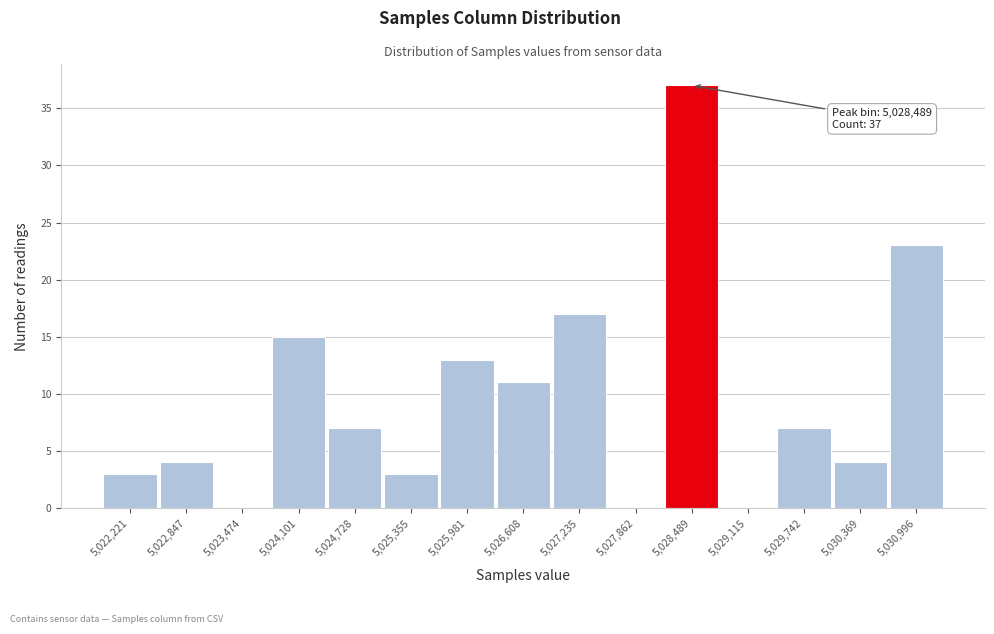

Reading left to right, transcribe all the data shown in this chart.

5,022,221=3	5,022,847=4	5,023,474=0	5,024,101=15	5,024,728=7	5,025,355=3	5,025,981=13	5,026,608=11	5,027,235=17	5,027,862=0	5,028,489=37	5,029,115=0	5,029,742=7	5,030,369=4	5,030,996=23